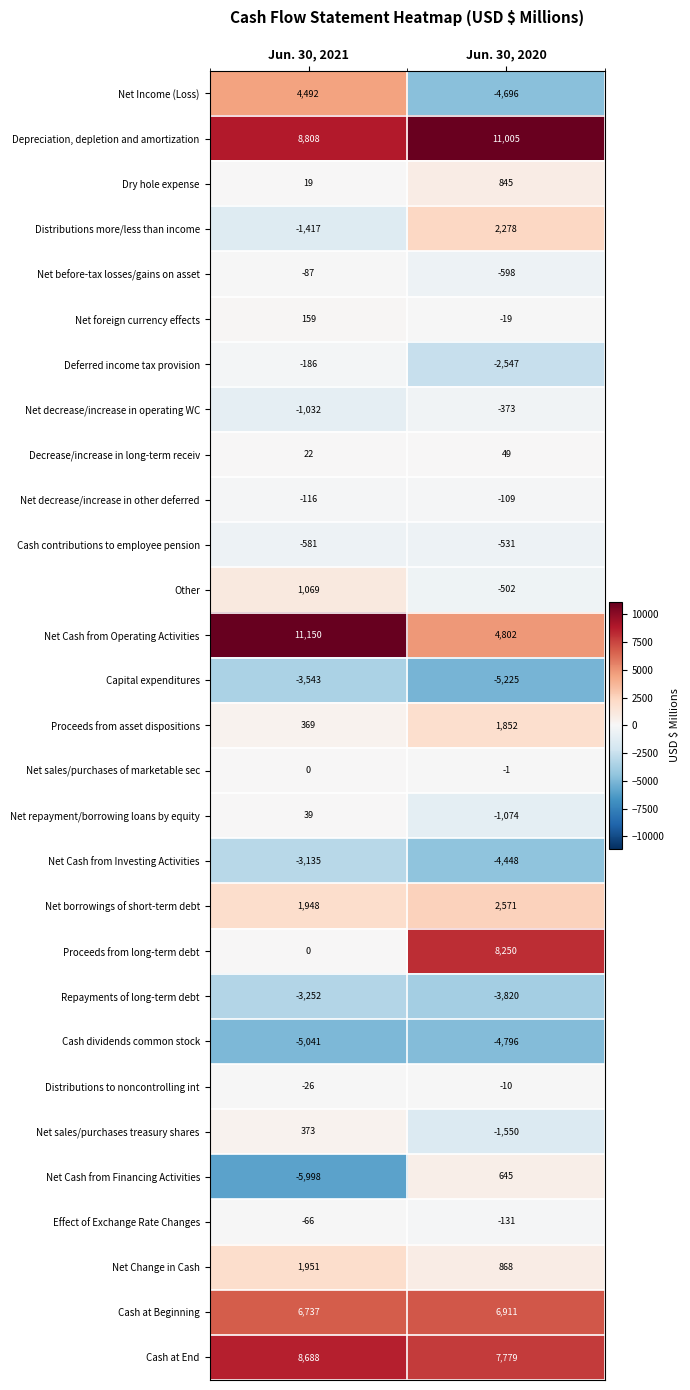

What is the total value across all series at Jun. 30, 2021?

21344